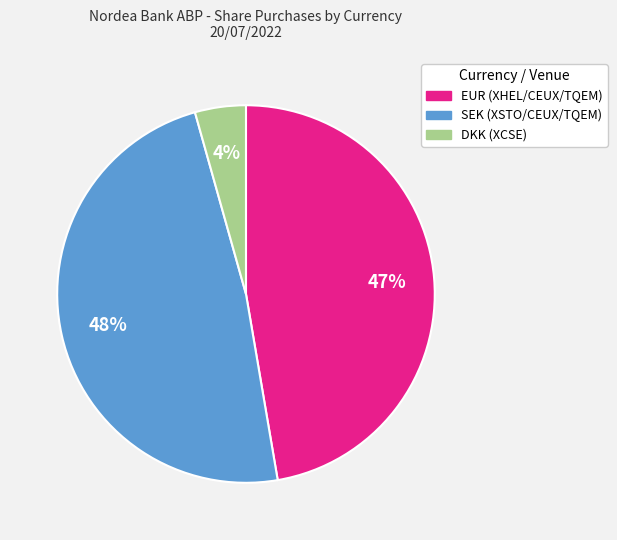

What percentage is the DKK (XCSE) slice, to the nearest percent?

4%